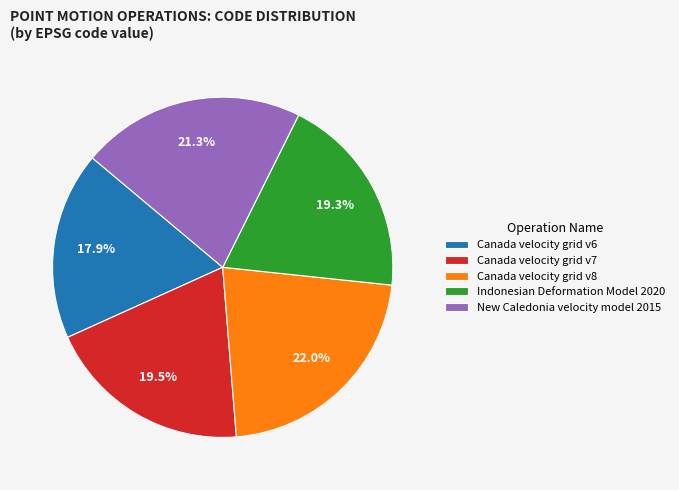

To the nearest percent, what is the average slice percentage?

20%